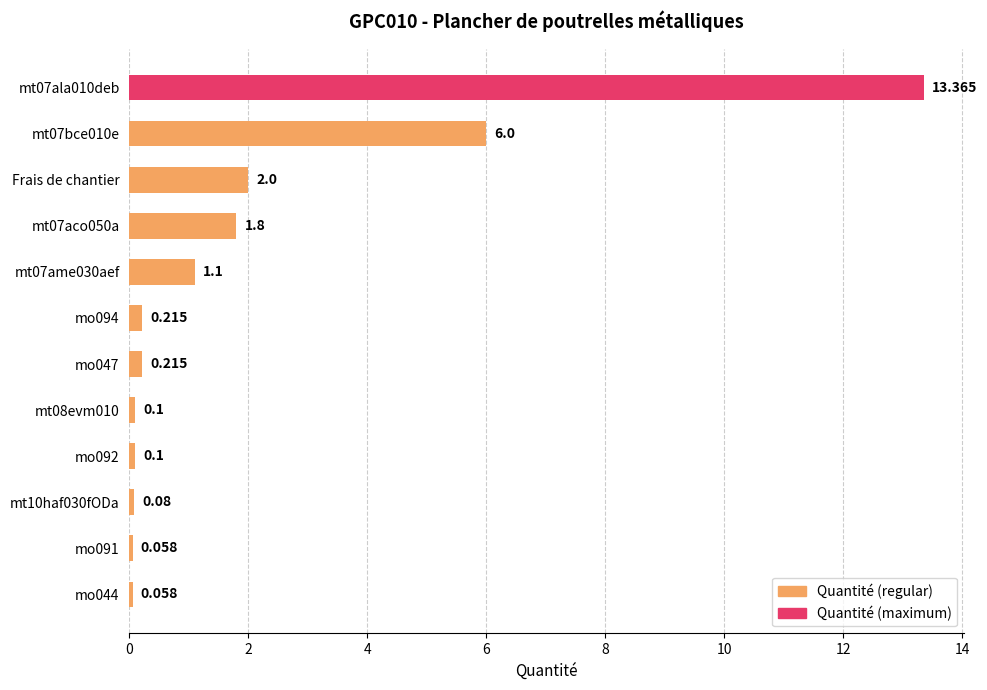

What is the label of the 10th bar from the bottom?

Frais de chantier